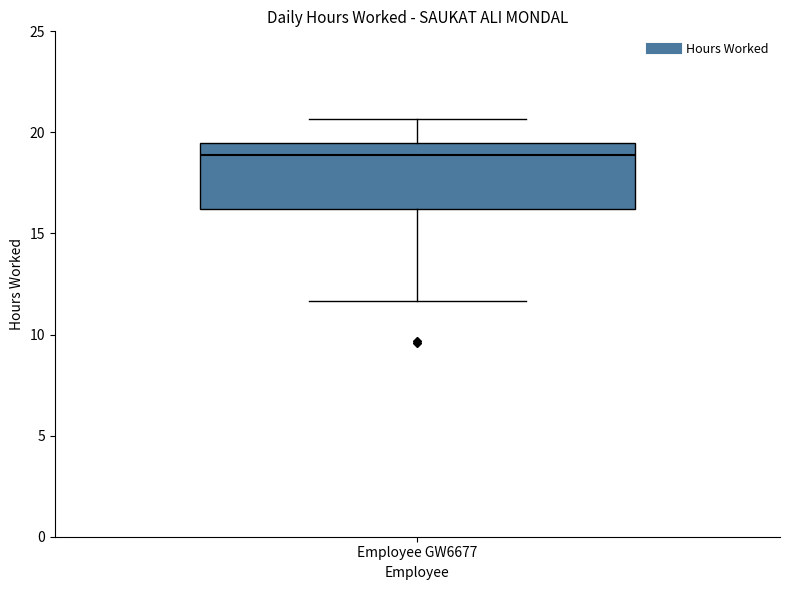

Where is the lower edge of the box for Employee GW6677 on the y-axis? The values are not printed on the chart, so give them approximately, as read against the axis.

16.0